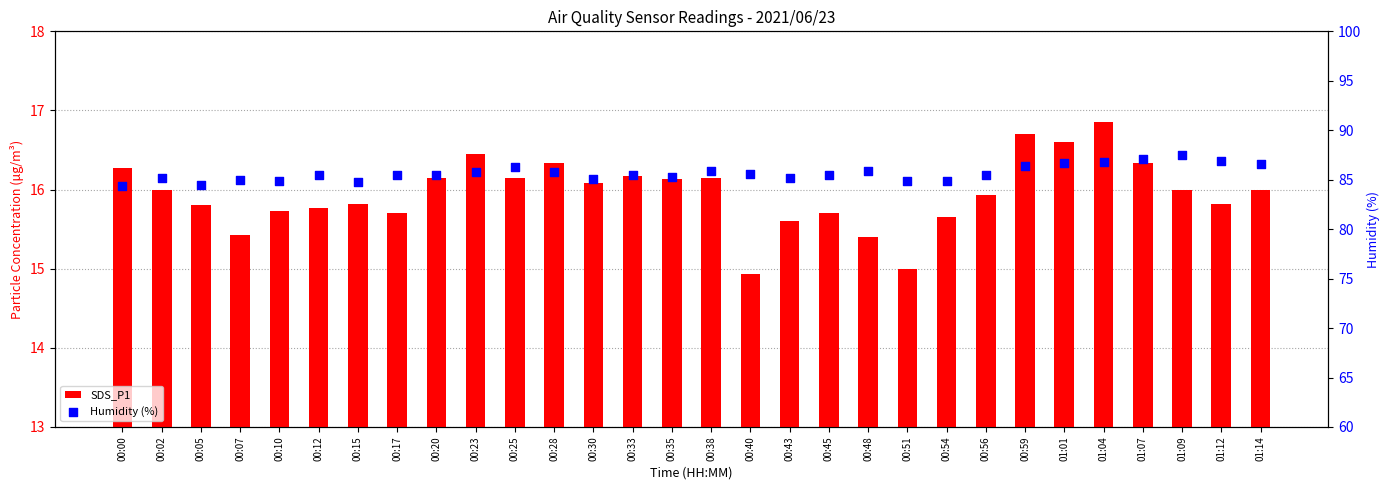

Which series reaches the maximum Y coordinate?

Humidity (%)